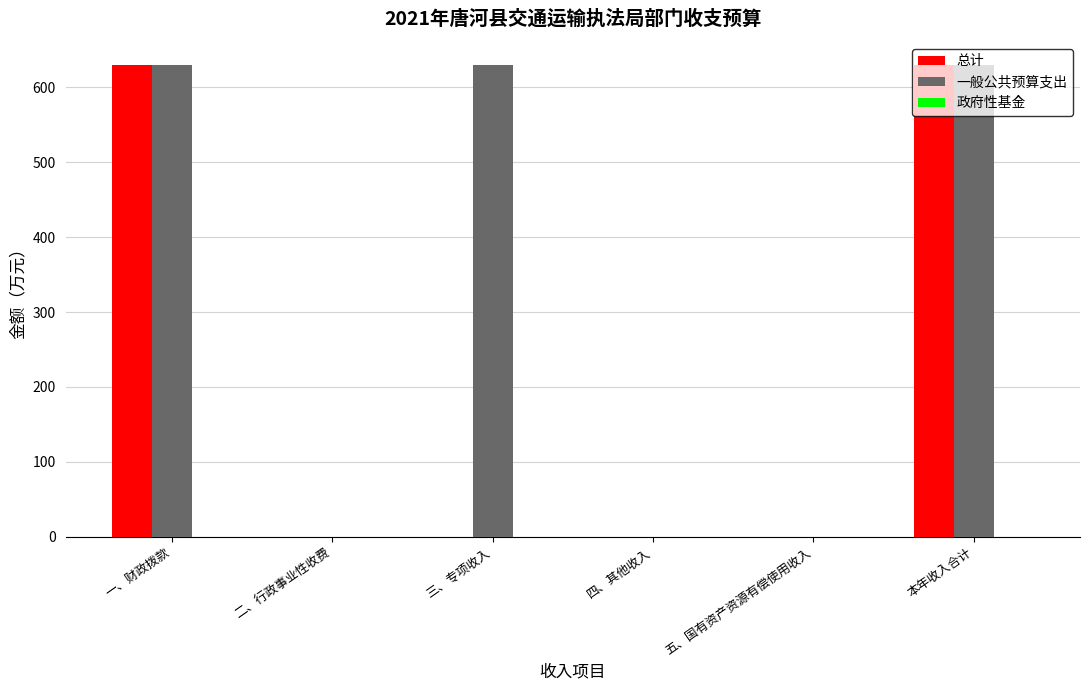

Which series has the largest total across all categories?

一般公共预算支出